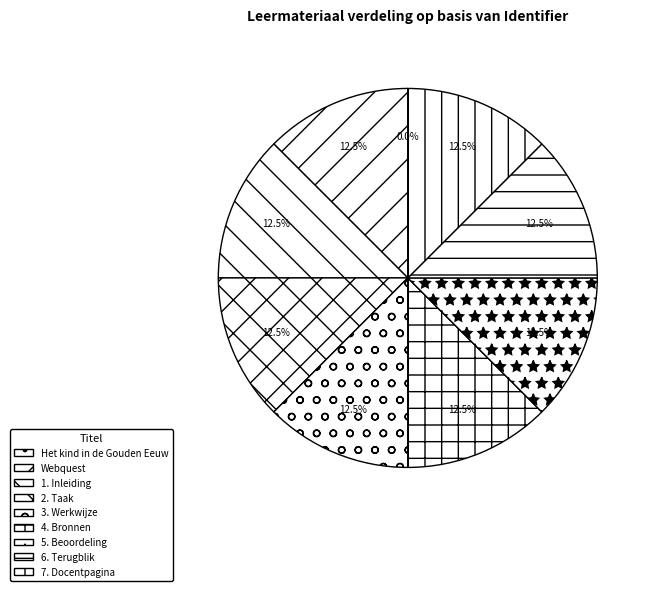

What percentage is the Webquest slice, to the nearest percent?

12%